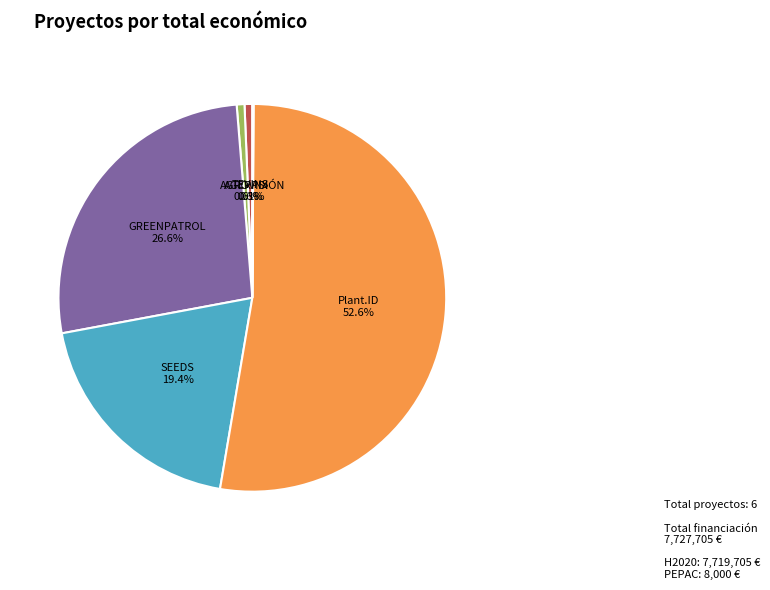

To the nearest percent, what is the combined percentage of AGERPIX and GREENPATROL?

27%